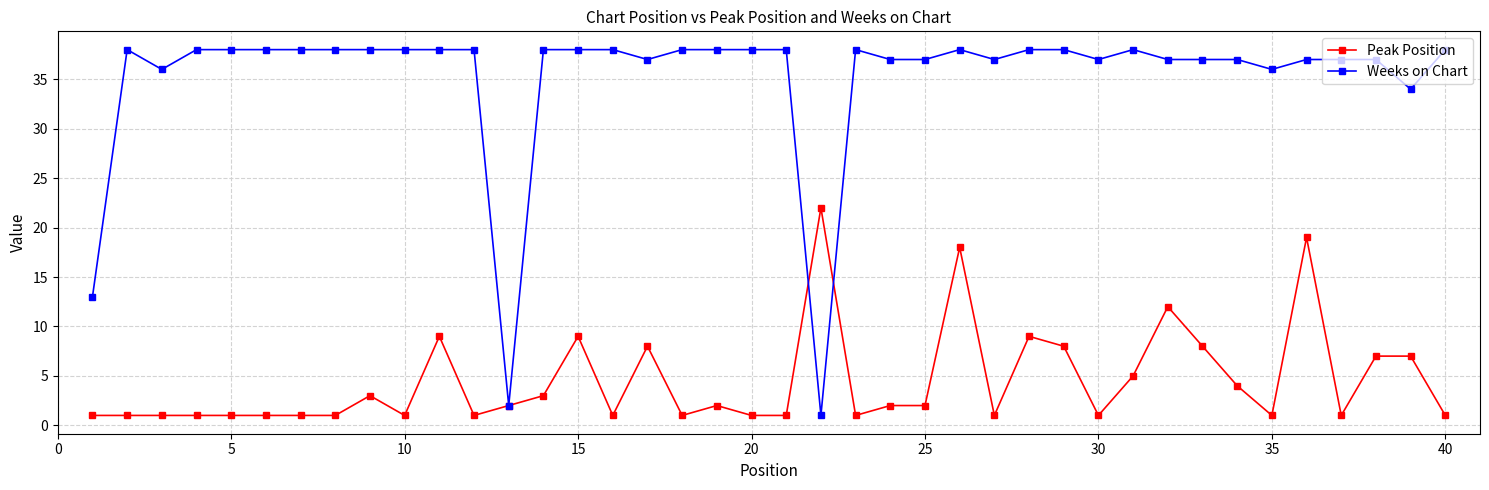

Is this an area chart (filled region under the line)?

No